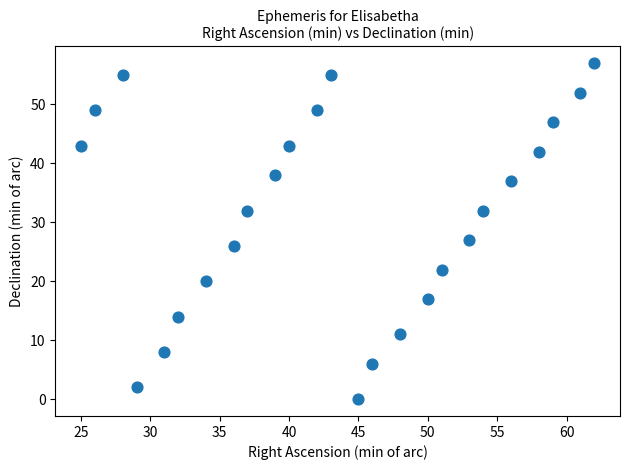

What Y value in the scatter plot is closest to 28?

27